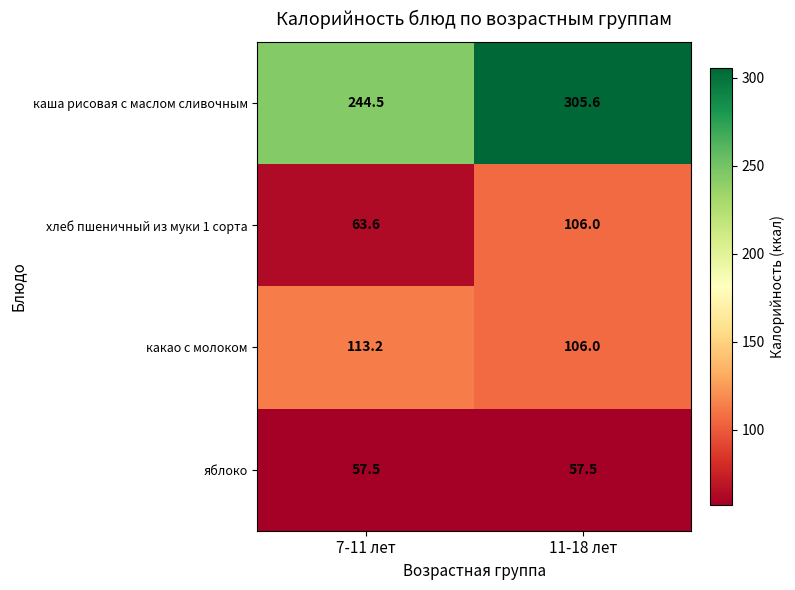

Rank the series by their maximum value, from lowest to highest.

яблоко, хлеб пшеничный из муки 1 сорта, какао с молоком, каша рисовая с маслом сливочным